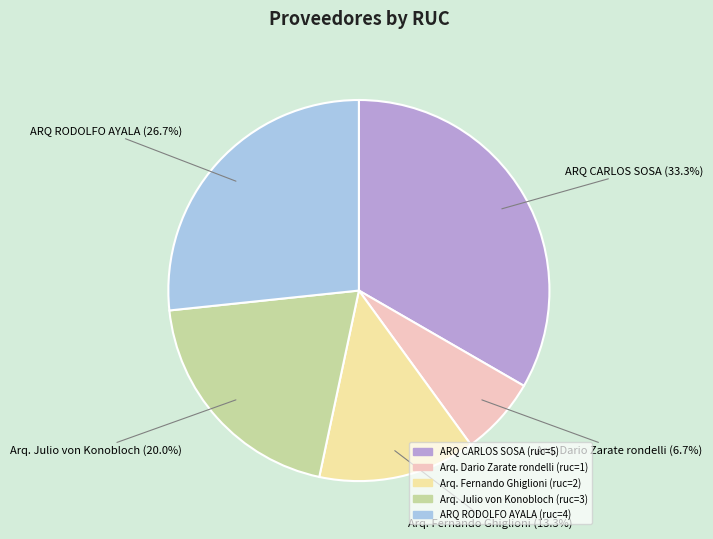

To the nearest percent, what is the average slice percentage?

20%